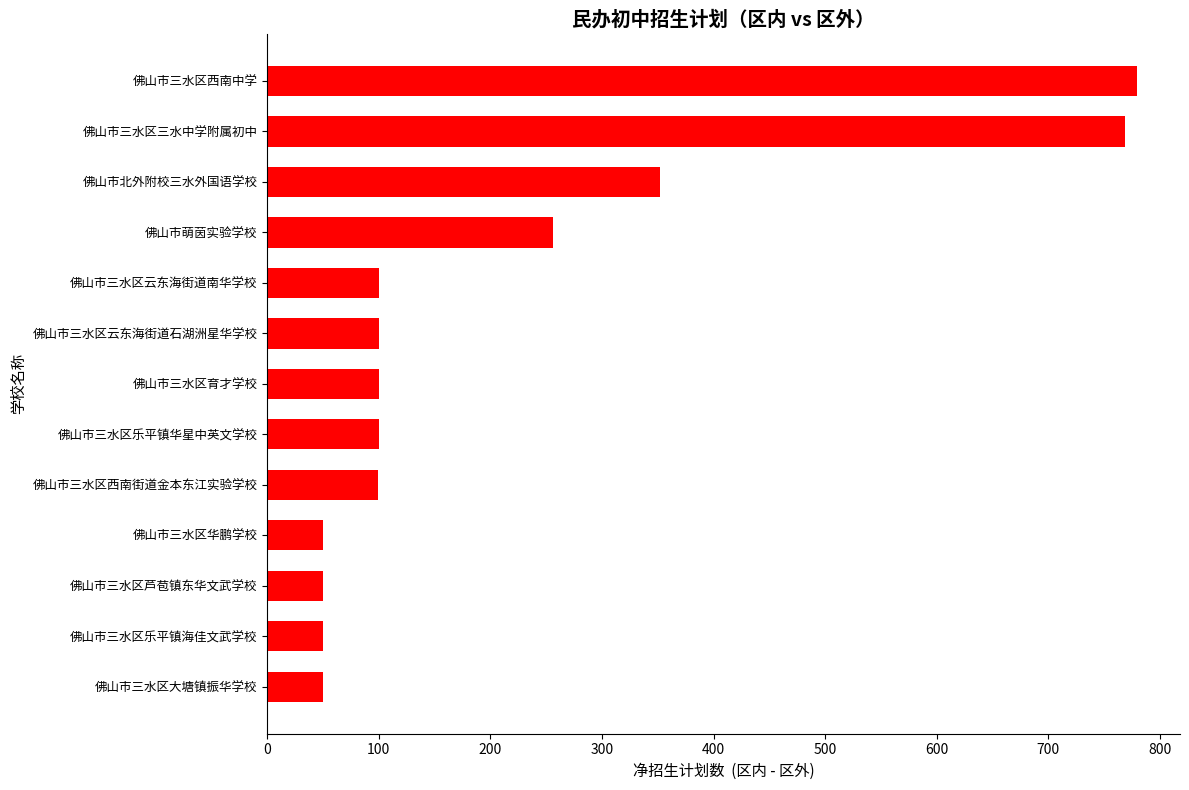

Is it true that the value at 佛山市三水区华鹏学校 is 50?

True